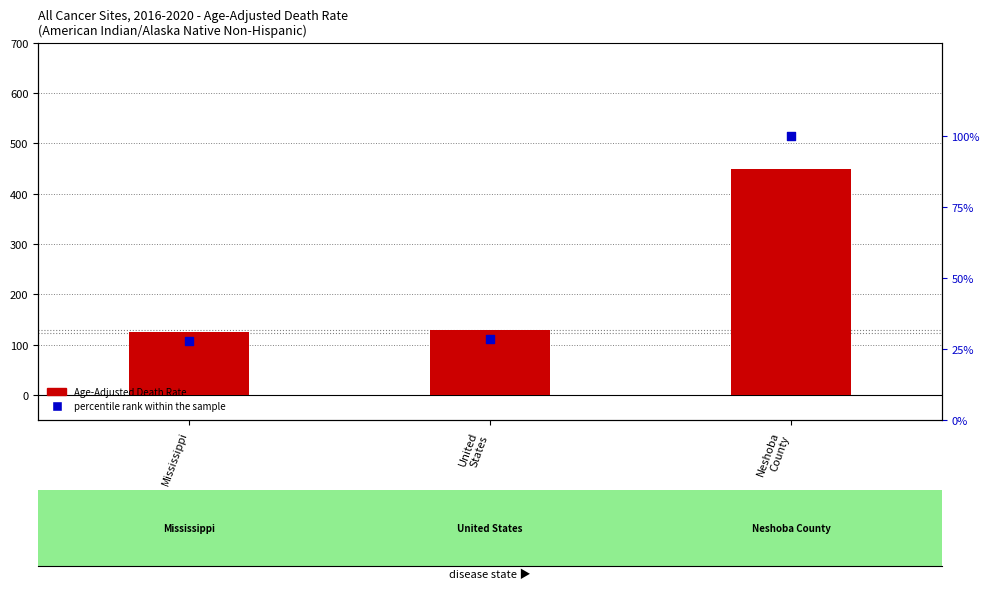

Which series has the largest Y range (max minus min)?

Age-Adjusted Death Rate